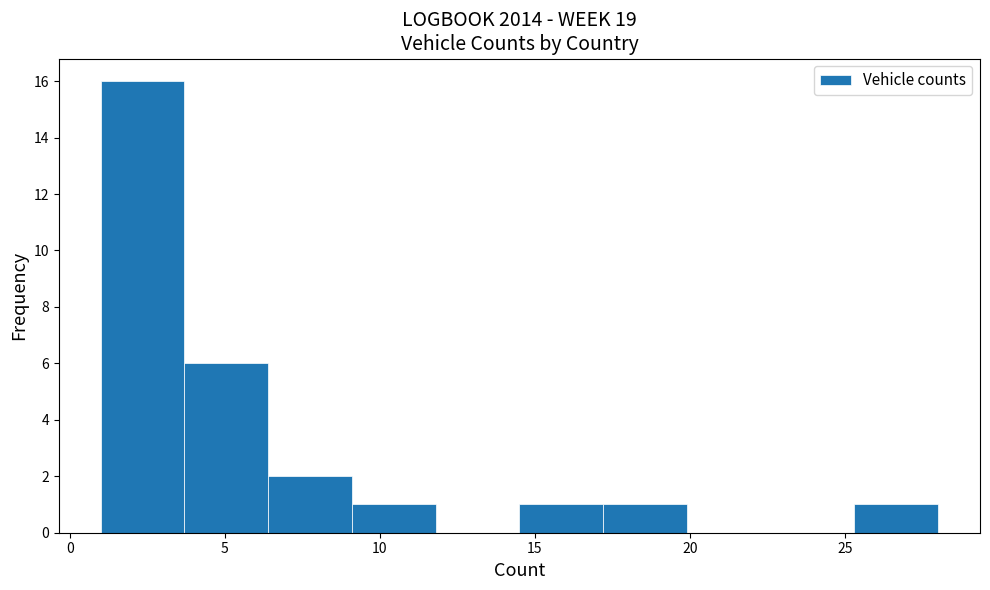

Reading left to right, list every bar in this chart as the range it spans on the x-axis followed by its height. Neither the bar edges nor the heights are printed on the chart, so give them approximately, as read against the axes.

1.0 to 3.7: 16
3.7 to 6.4: 6
6.4 to 9.1: 2
9.1 to 11.8: 1
11.8 to 14.5: 0
14.5 to 17.2: 1
17.2 to 19.9: 1
19.9 to 22.6: 0
22.6 to 25.3: 0
25.3 to 28.0: 1